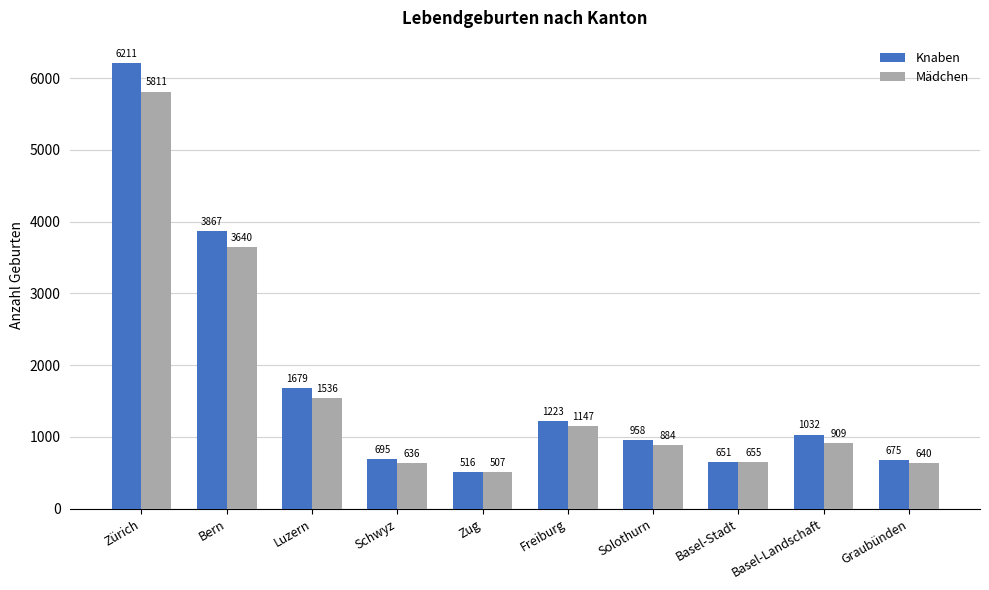

List the series in order of their overall mean, highest first.

Knaben, Mädchen